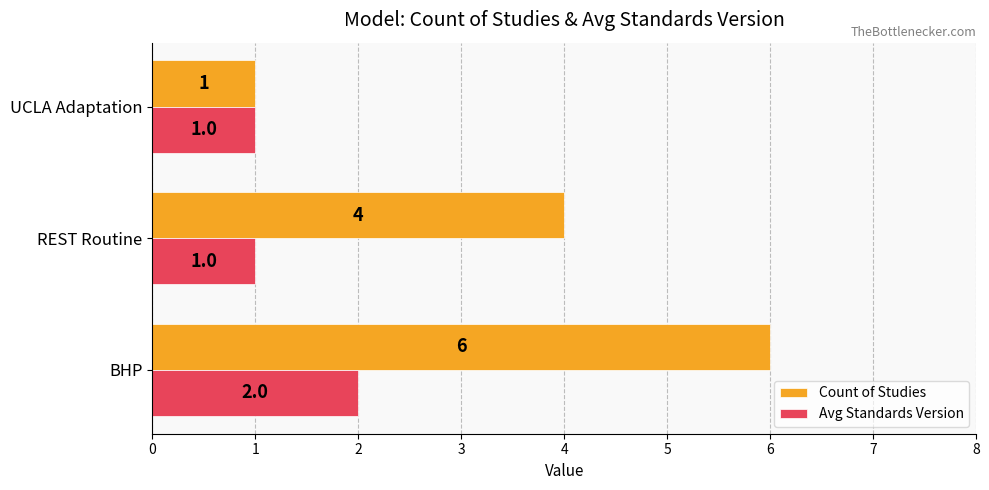

Which series has the largest range (max minus min)?

Count of Studies